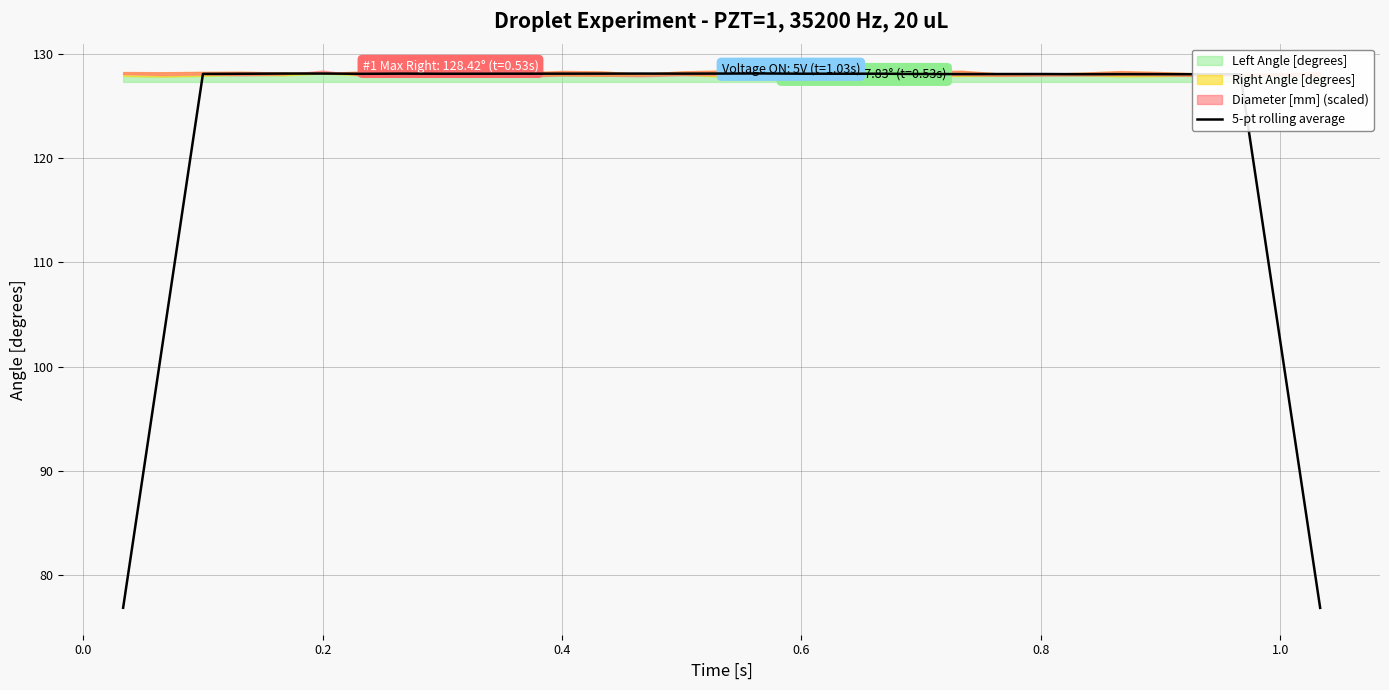

Reading right to left, extract all data points from this chart.

76.8	102.4	128.1	128.1	128.1	128.1	128.1	128.1	128.1	128.1	128.1	128.1	128.1	128.1	128.1	128.1	128.1	128.1	128.1	128.1	128.1	128.1	128.1	128.1	128.1	128.1	128.1	128.1	128.1	102.5	76.8